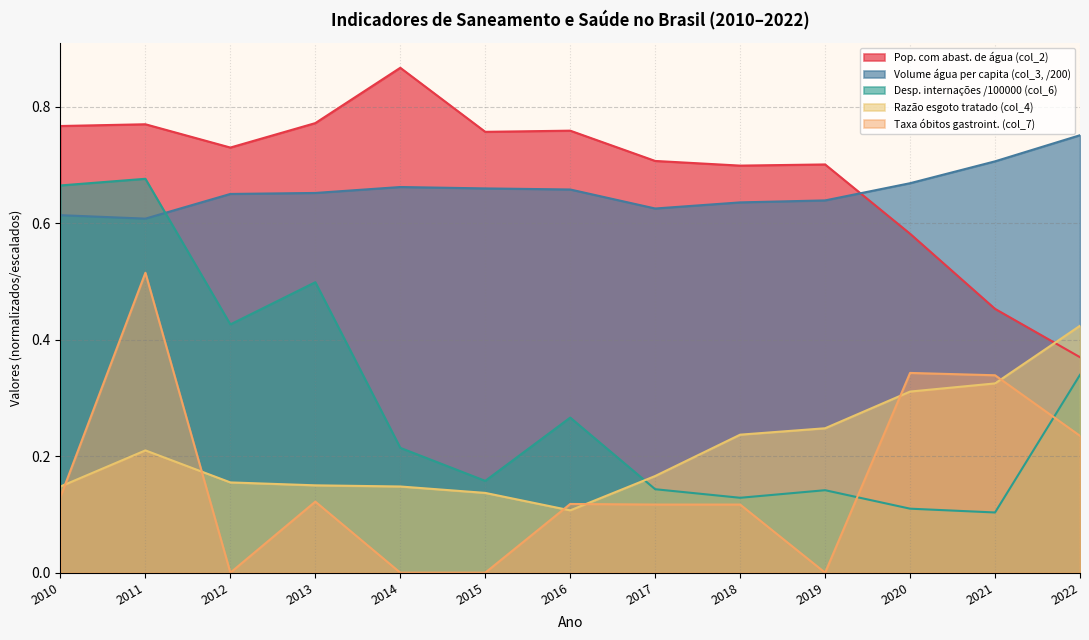

After their last crossing, which series has the higher values: Taxa óbitos gastroint. (col_7) or Razão esgoto tratado (col_4)?

Razão esgoto tratado (col_4)